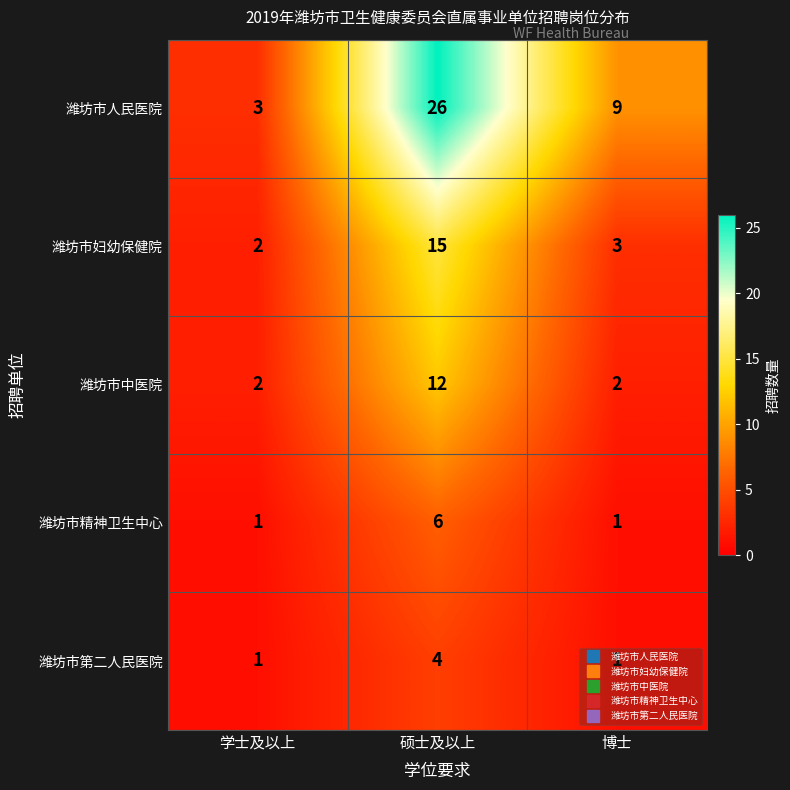

At which category does the chart reach its peak across all series?

硕士及以上